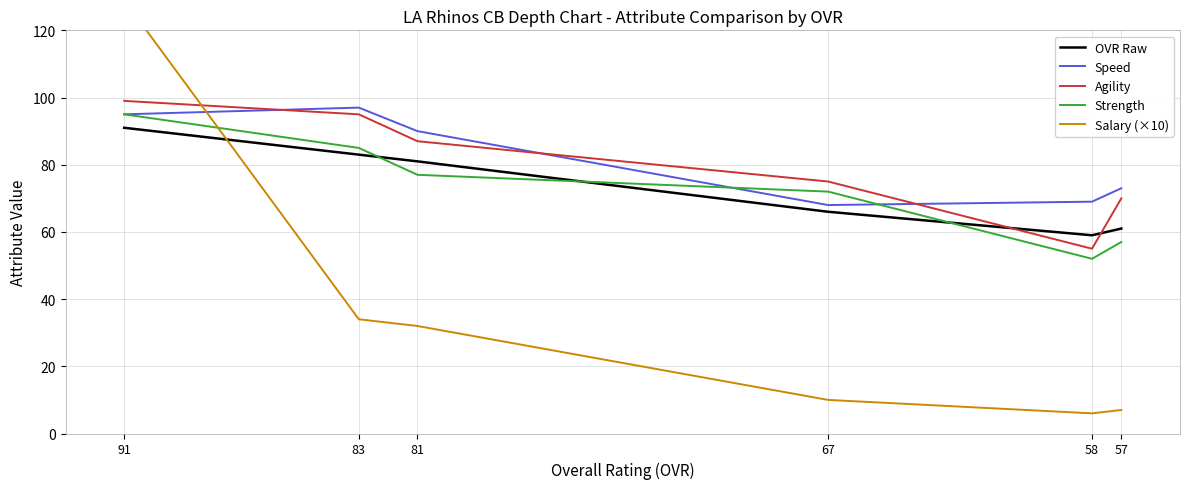

Where do Strength and Salary (×10) first cross each other?

91 and 83